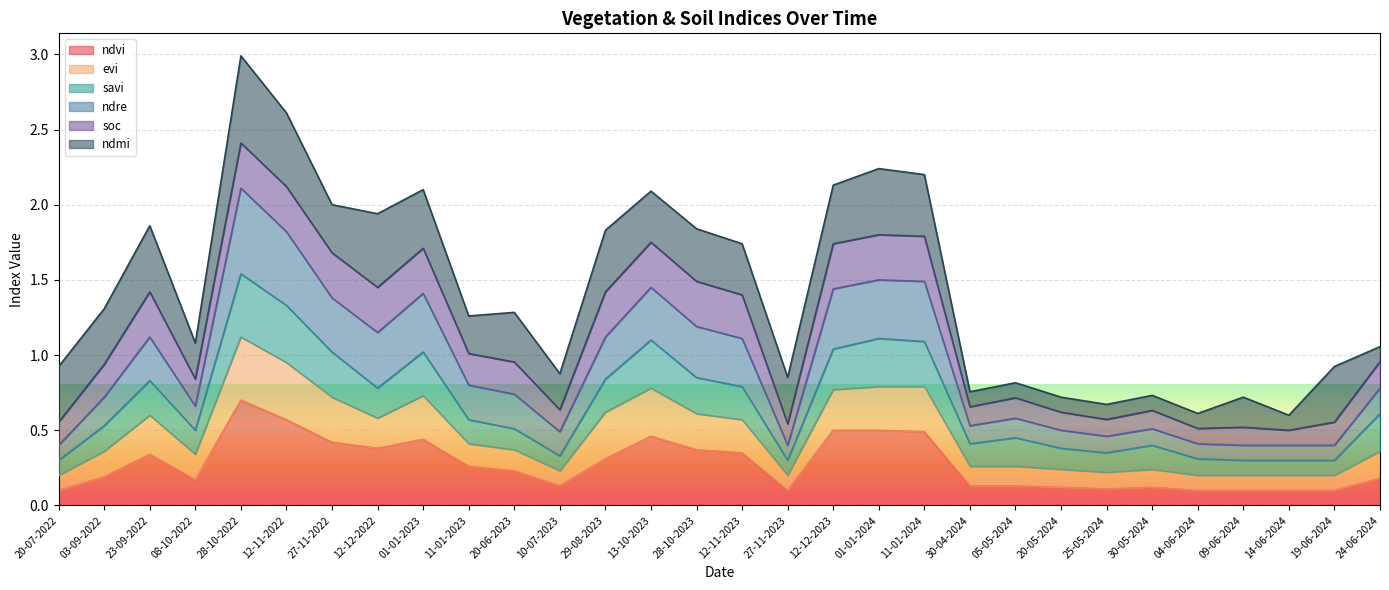

What is the difference between the maximum and minimum values in the ndvi series?

0.6